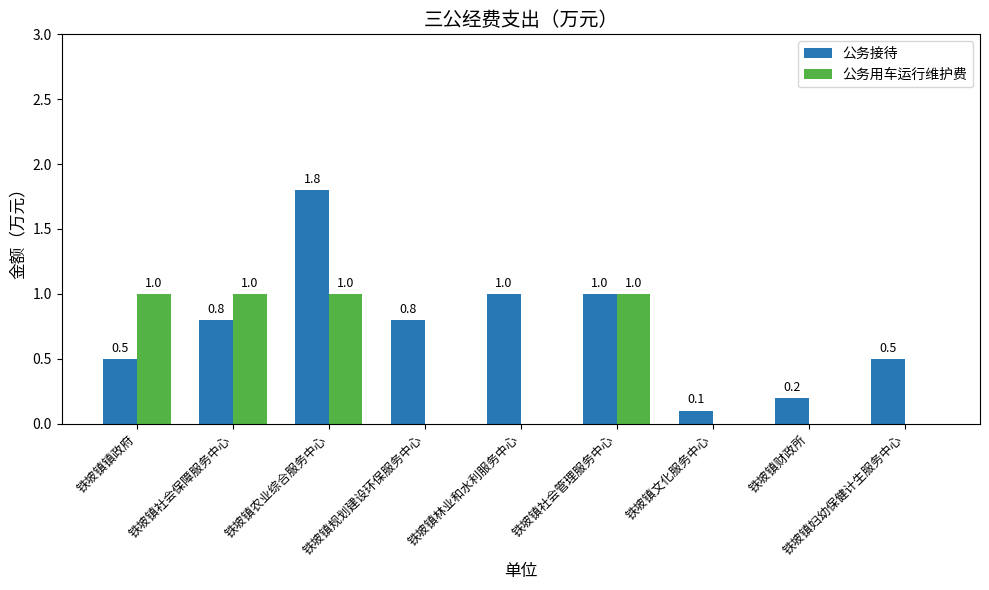

Reading left to right, transcribe all the data shown in this chart.

公务接待: 0.5	0.8	1.8	0.8	1.0	1.0	0.1	0.2	0.5
公务用车运行维护费: 1.0	1.0	1.0	0.0	0.0	1.0	0.0	0.0	0.0